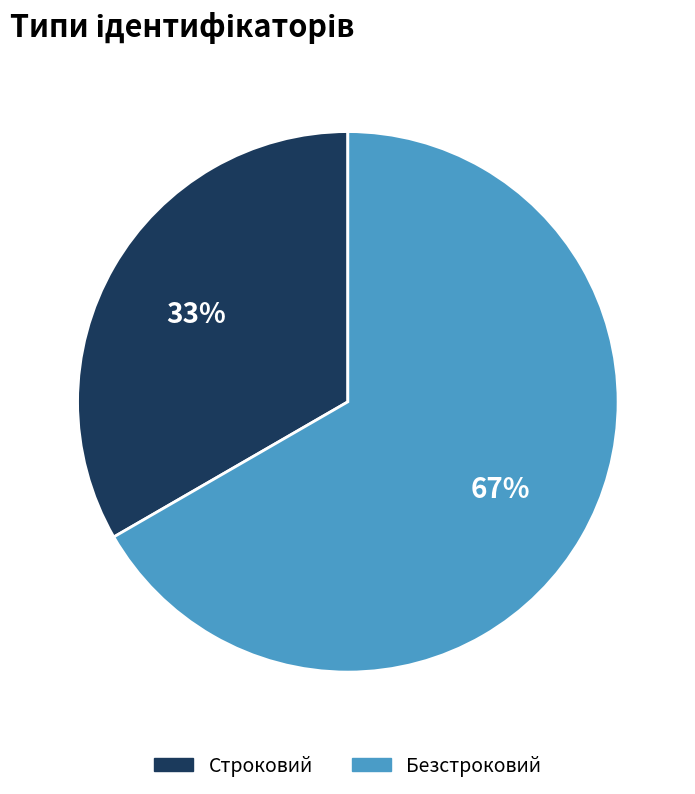

Rank the categories by value from lowest to highest.

Строковий, Безстроковий